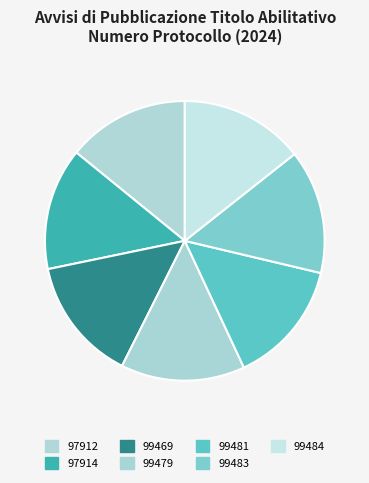

How many slices are in this pie chart?

7